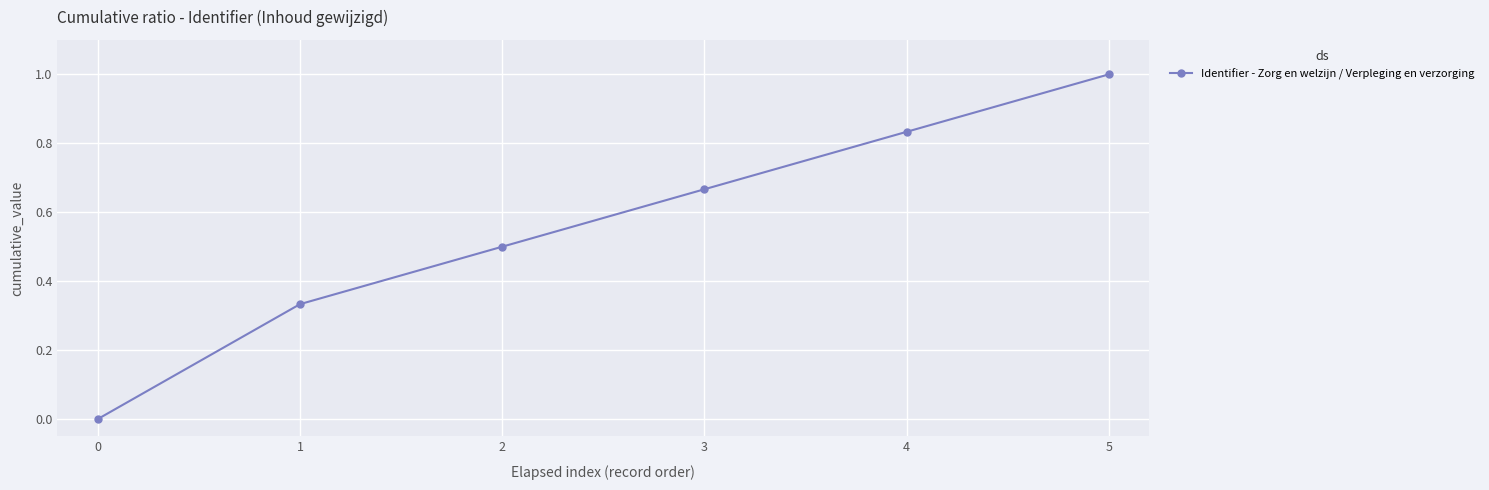

What is the maximum value shown in the chart?

1.0